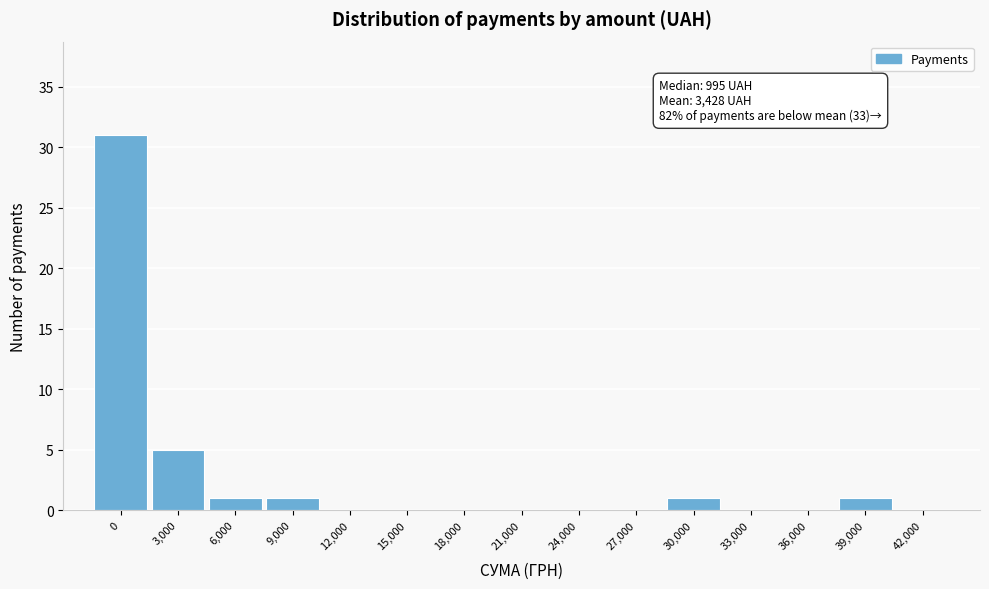

Reading left to right, what are all the values shown in this chart?

0=31	3,000=5	6,000=1	9,000=1	12,000=0	15,000=0	18,000=0	21,000=0	24,000=0	27,000=0	30,000=1	33,000=0	36,000=0	39,000=1	42,000=0